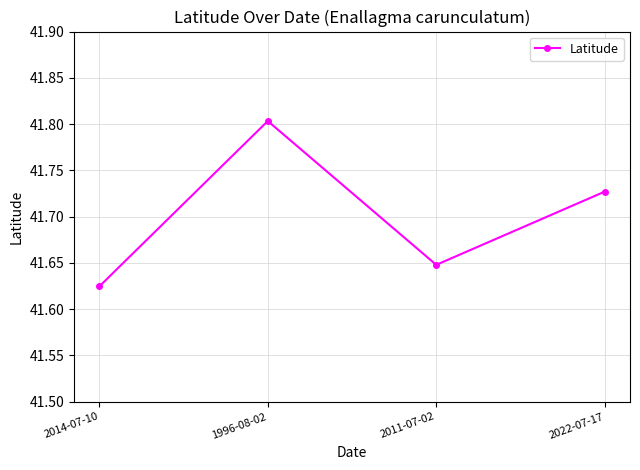

What is the sum of the values at 2014-07-10 and 1996-08-02?

83.4